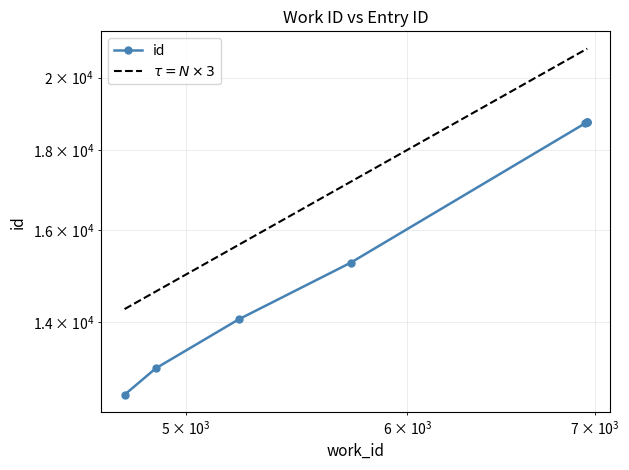

What is the minimum value shown in the chart?

12584